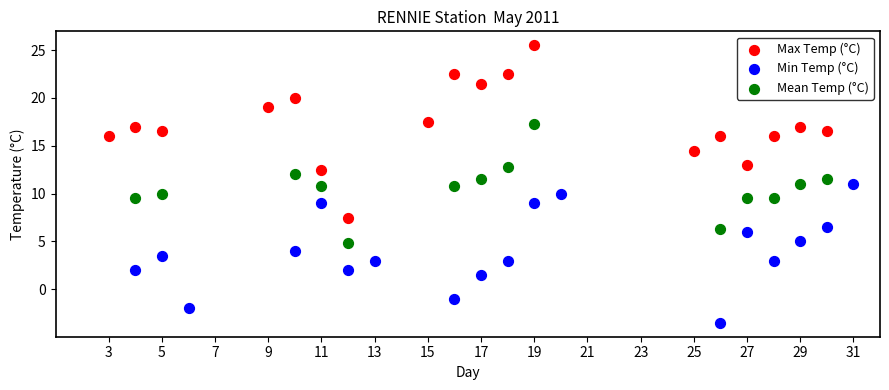

Which series reaches the maximum Y coordinate?

Max Temp (°C)